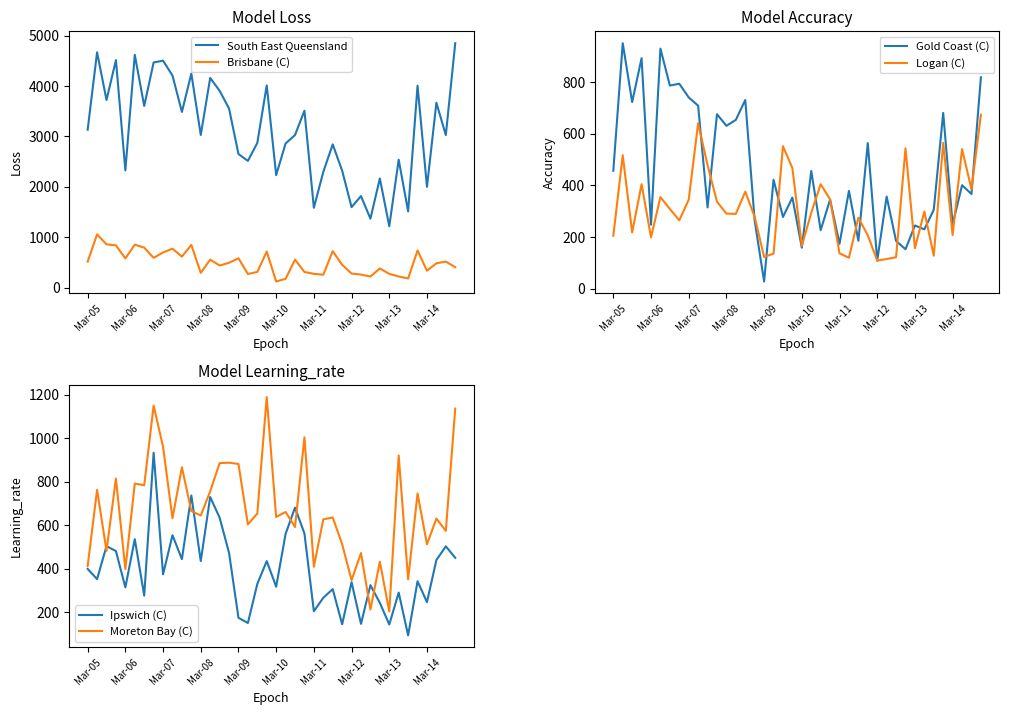

What are all the series names shown in the legend?

South East Queensland, Brisbane (C), Gold Coast (C), Logan (C), Ipswich (C), Moreton Bay (C)